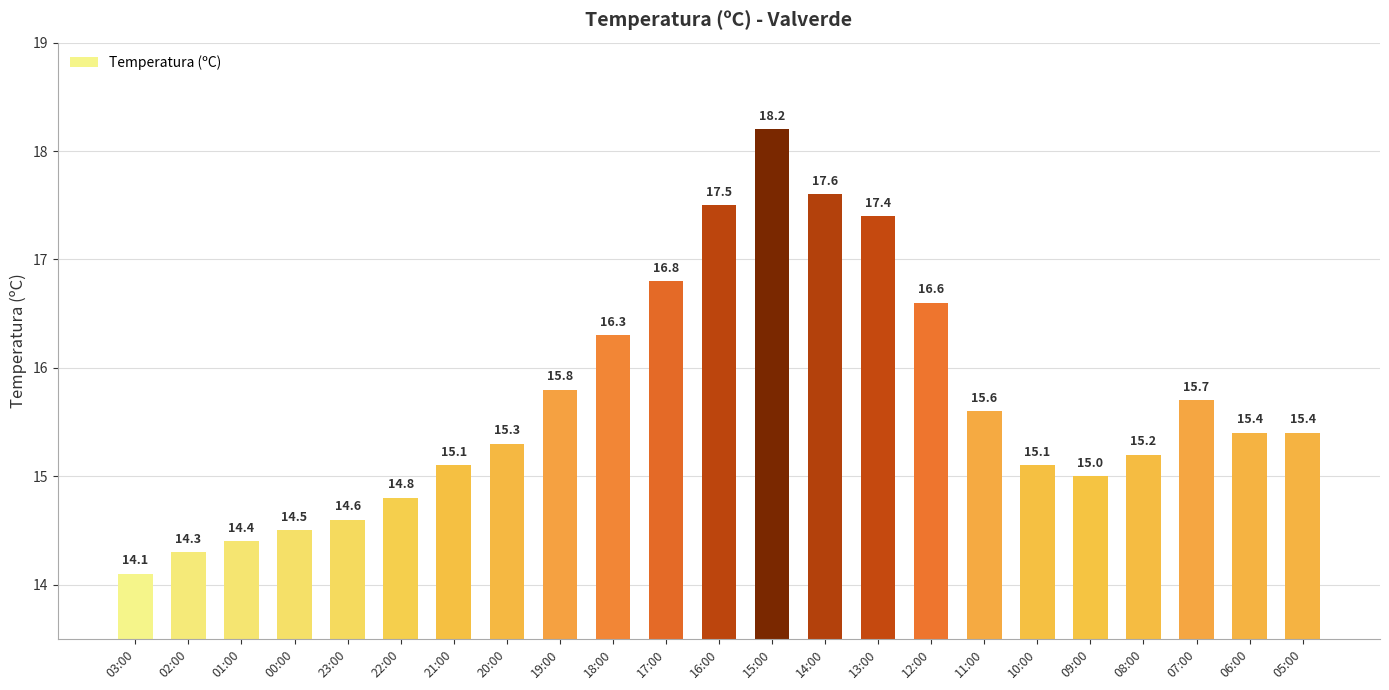

What value does the data have at 12:00?

16.6